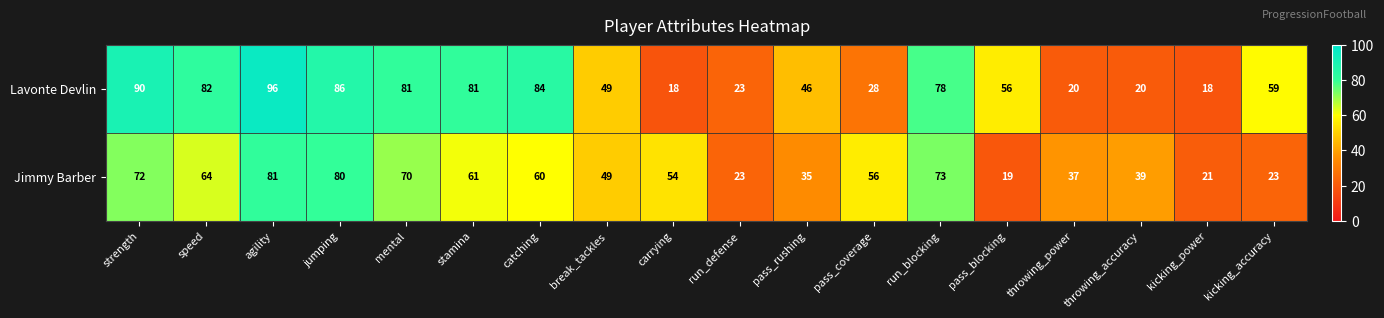

What is the difference between the Lavonte Devlin values at stamina and carrying?

63